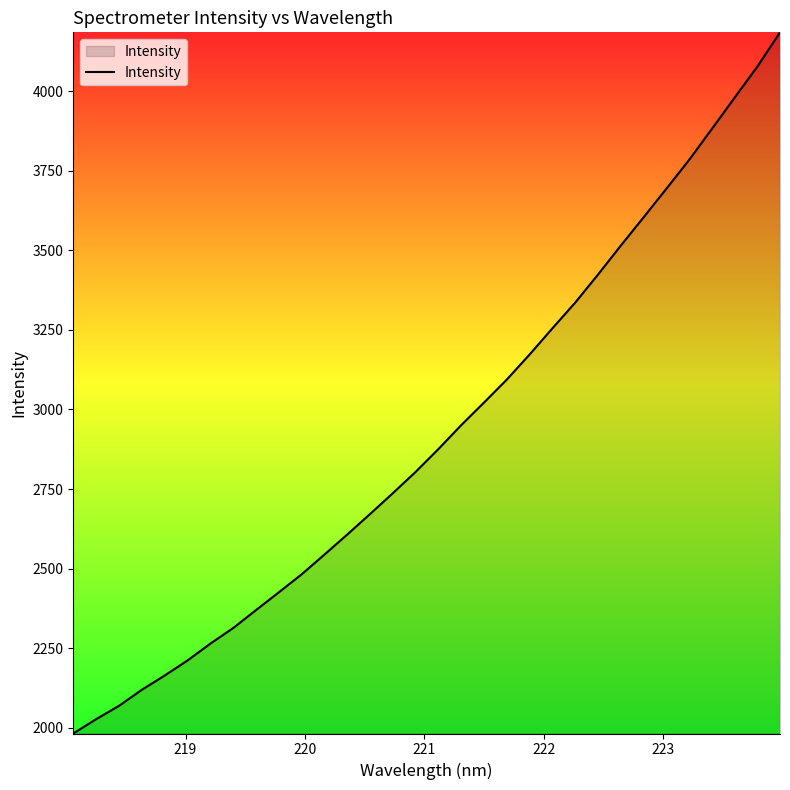

What is the greatest value displayed?

4185.1